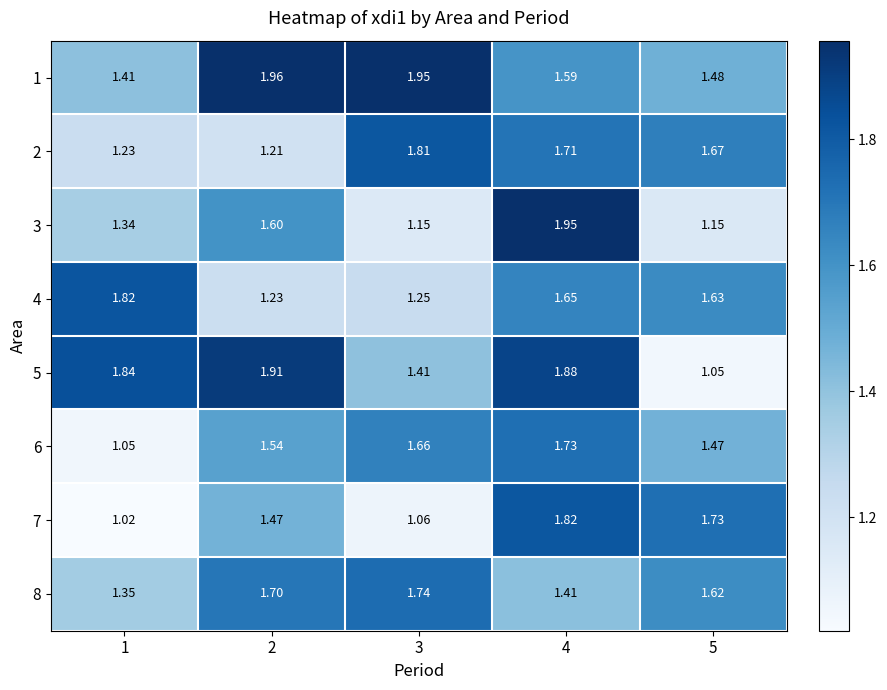

How many series are shown in this chart?

8